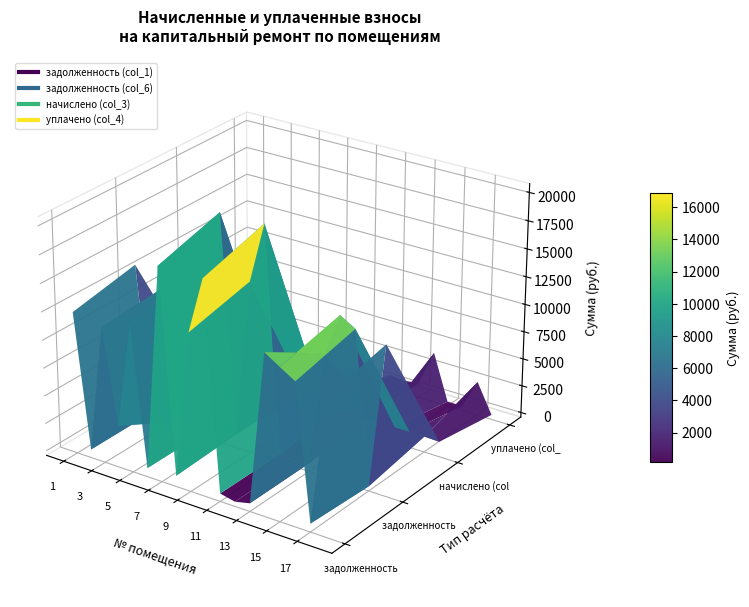

True or false: уплачено (col_4) and начислено (col_3) cross at least once.

True